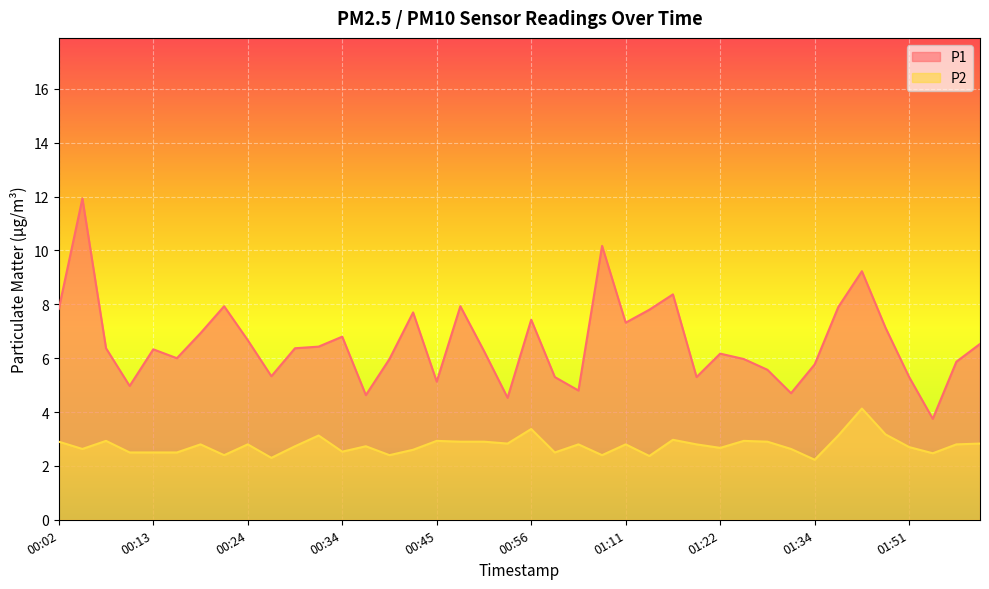

What is the label of the 30th point from the right?

00:29